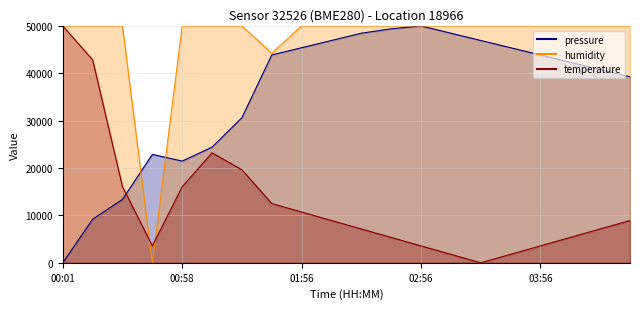

True or false: pressure has more than 0 interior local peaks.

True